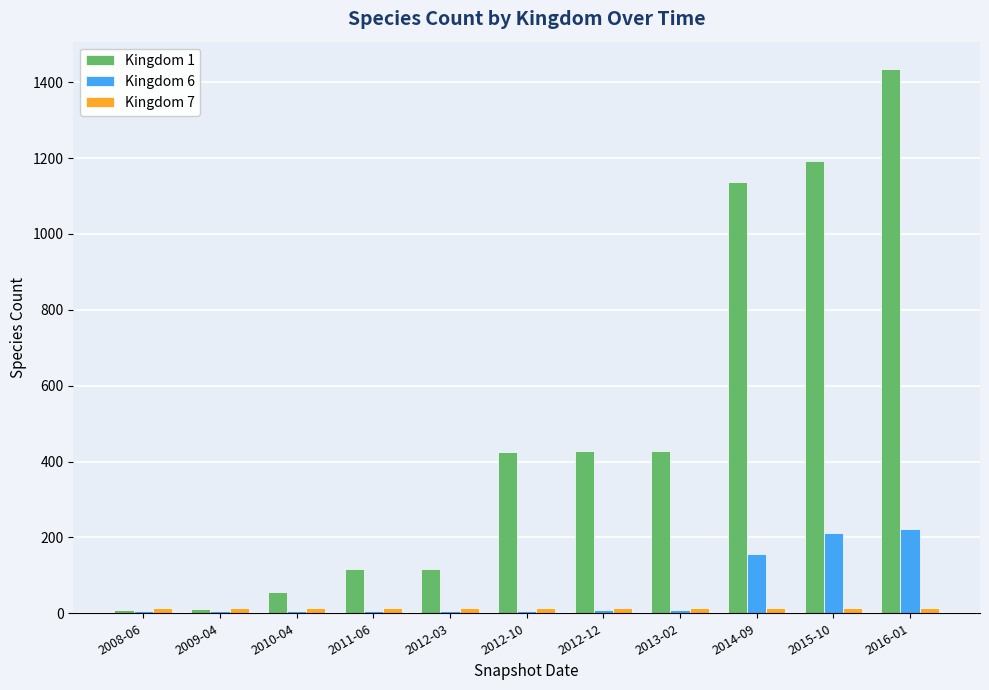

What is the smallest value displayed?

5